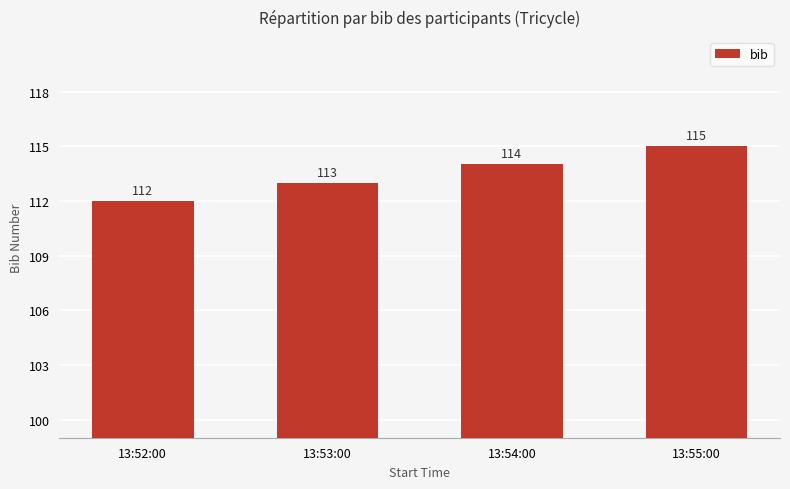

The chart shows a value of 112 at 13:52:00. True or false?

True